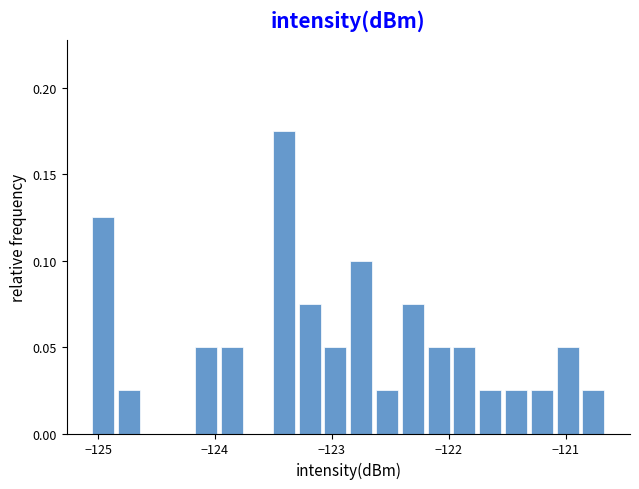

Around what value on the x-axis is the tallest bar? Give the approximate position of its centre, as read against the axis.

-123.4